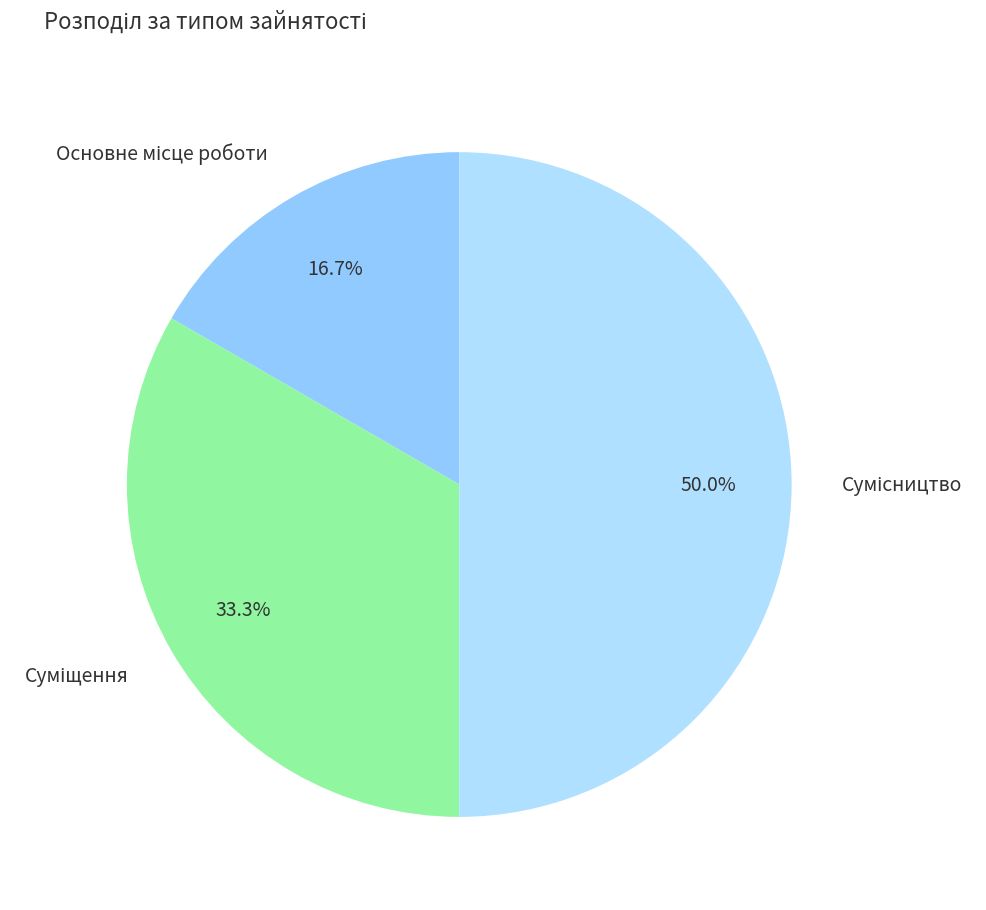

Rank the categories by value from lowest to highest.

Основне місце роботи, Суміщення, Сумісництво